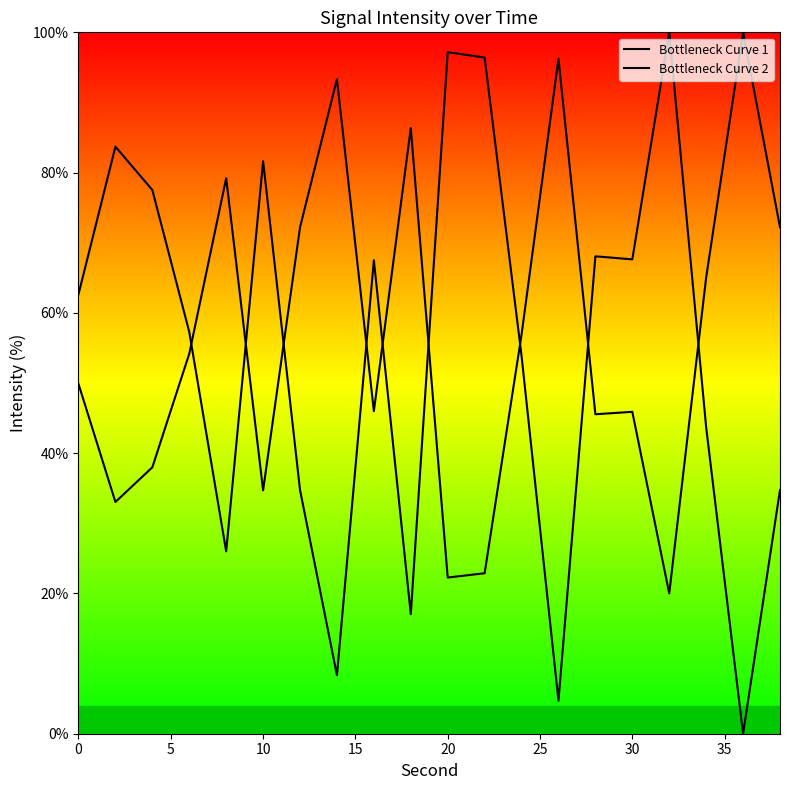

Rank the series by their average value, from lowest to highest.

Bottleneck Curve 1, Bottleneck Curve 2